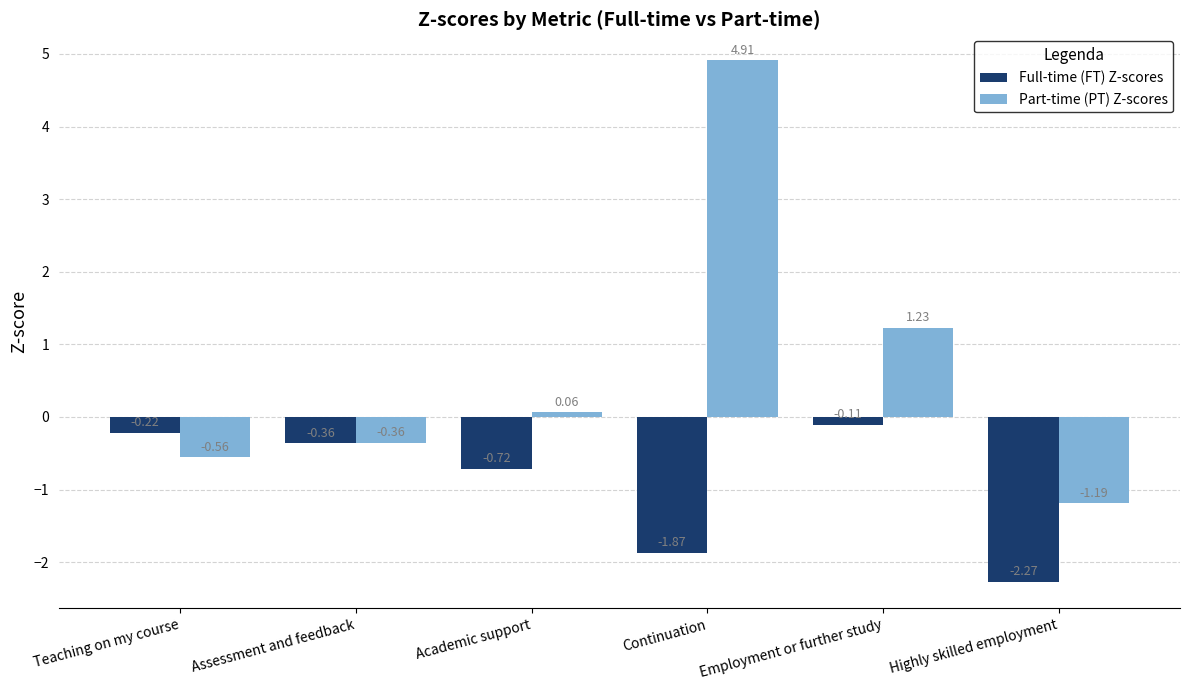

List the series in order of their peak value, lowest first.

Full-time (FT) Z-scores, Part-time (PT) Z-scores